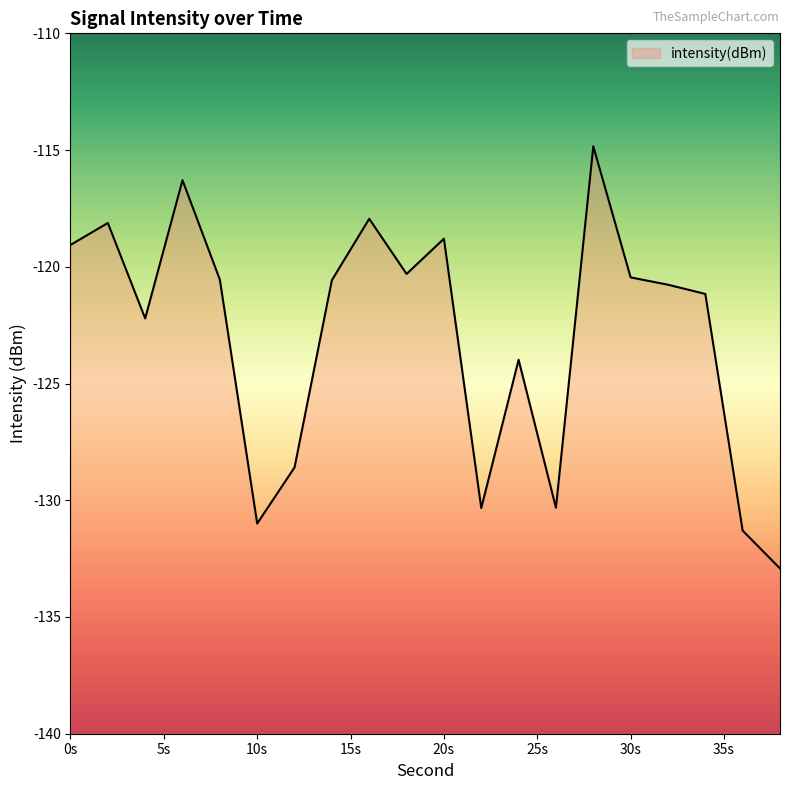

Reading left to right, extract all data points from this chart.

-119.1	-118.1	-122.2	-116.3	-120.6	-131.0	-128.6	-120.6	-117.9	-120.3	-118.8	-130.3	-124.0	-130.3	-114.8	-120.5	-120.8	-121.2	-131.3	-132.9